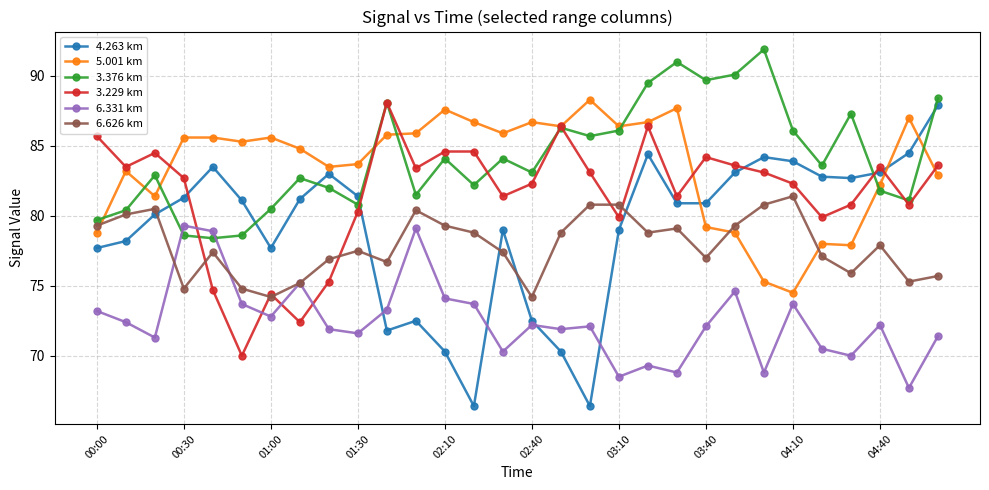

True or false: 6.331 km has more than 1 interior local peaks.

True